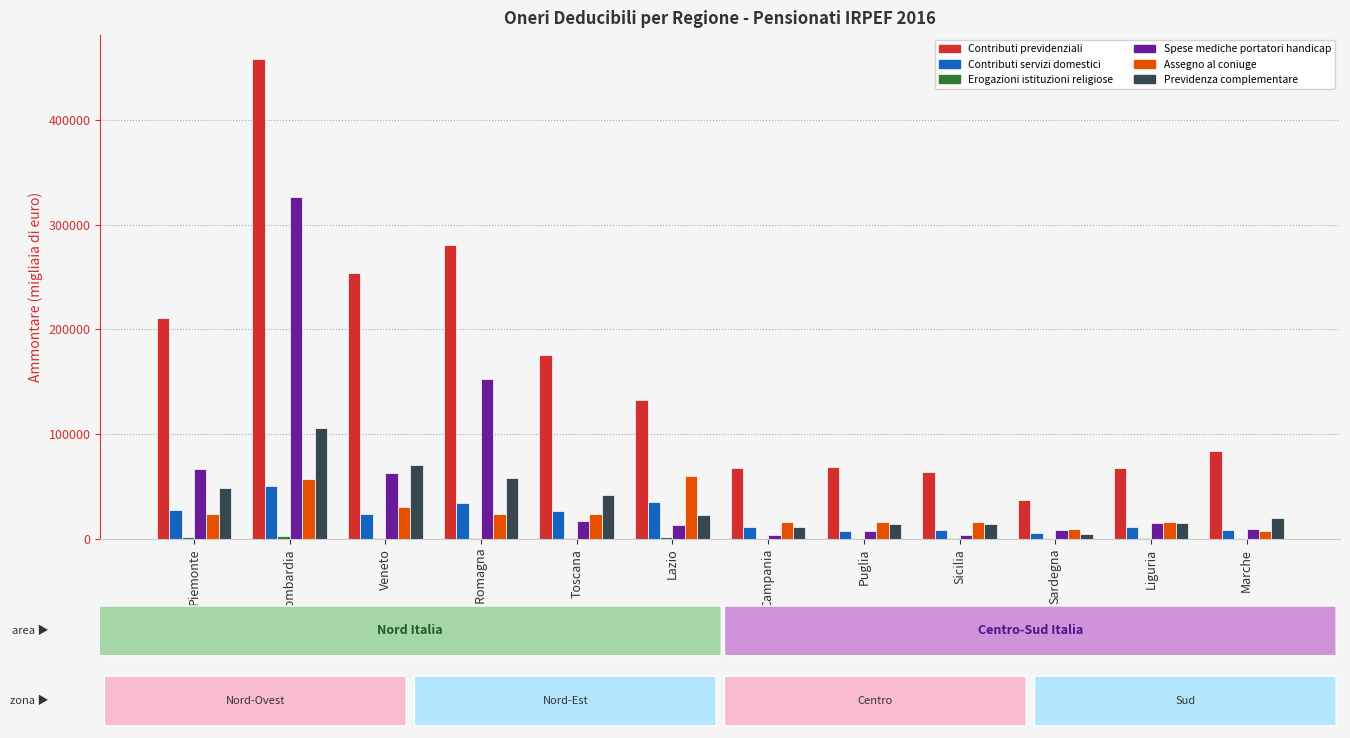

Is the value of Contributi previdenziali at Lombardia greater than the value of Contributi servizi domestici at Sardegna?

Yes